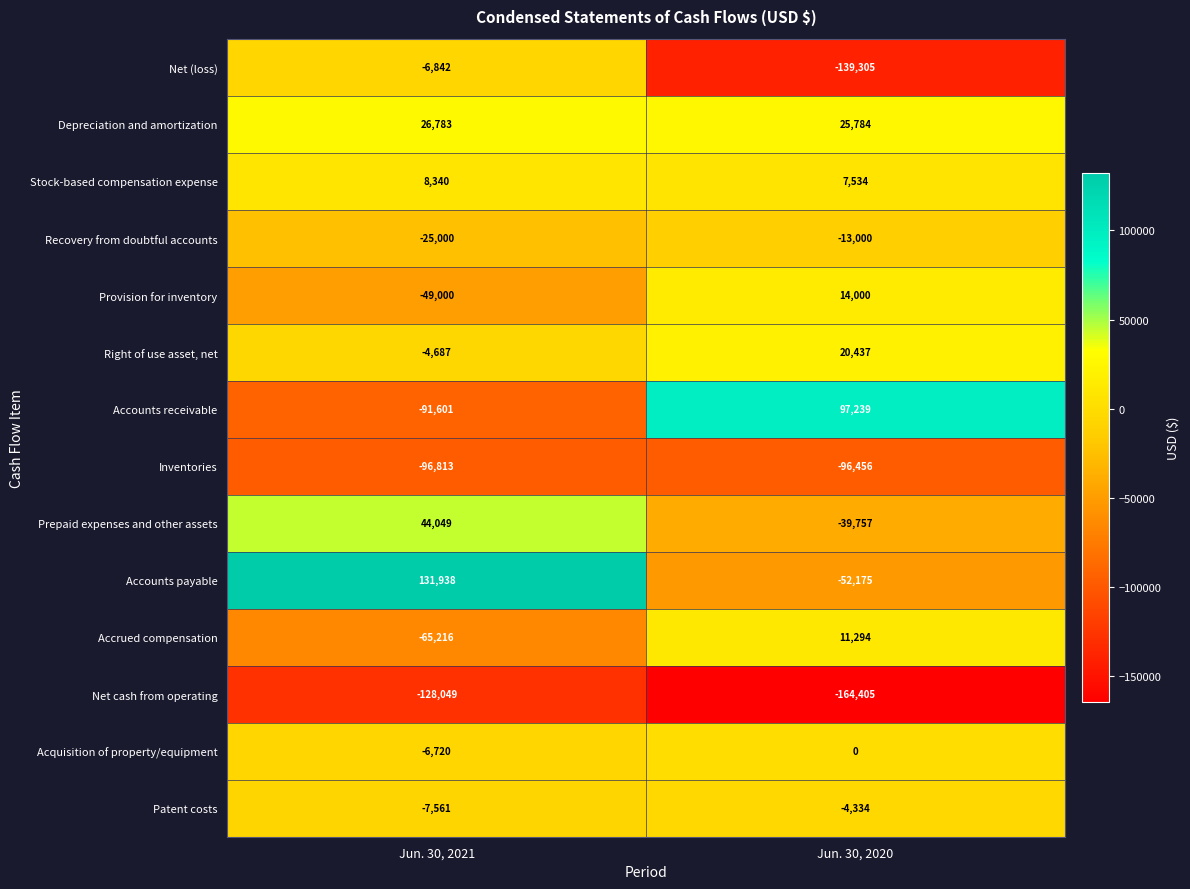

What is the minimum value shown in the chart?

-164405